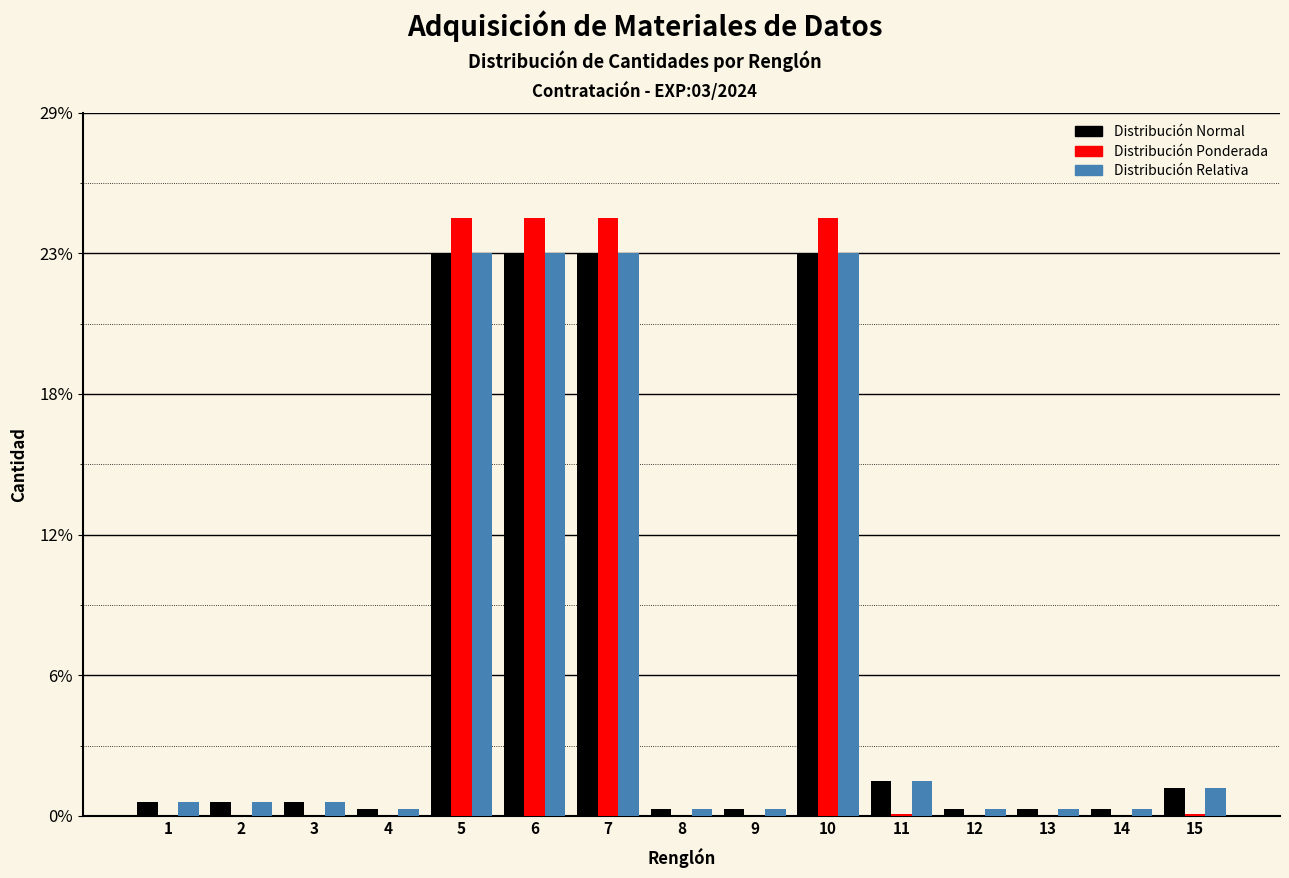

What are all the series names shown in the legend?

Distribución Normal, Distribución Ponderada, Distribución Relativa